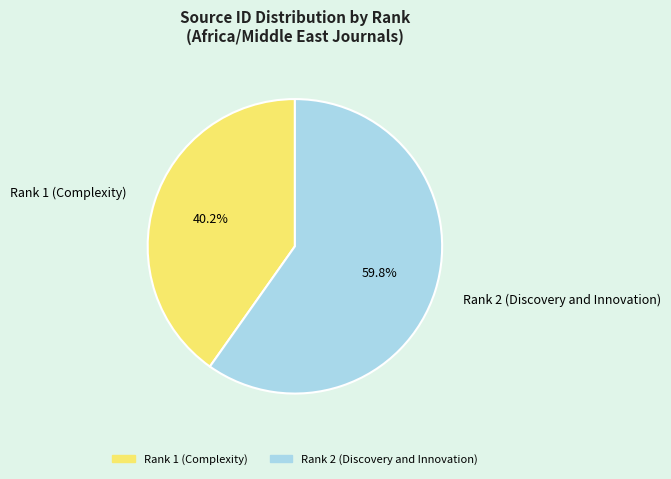

To the nearest percent, what percentage of the pie is Rank 1 (Complexity)?

40%